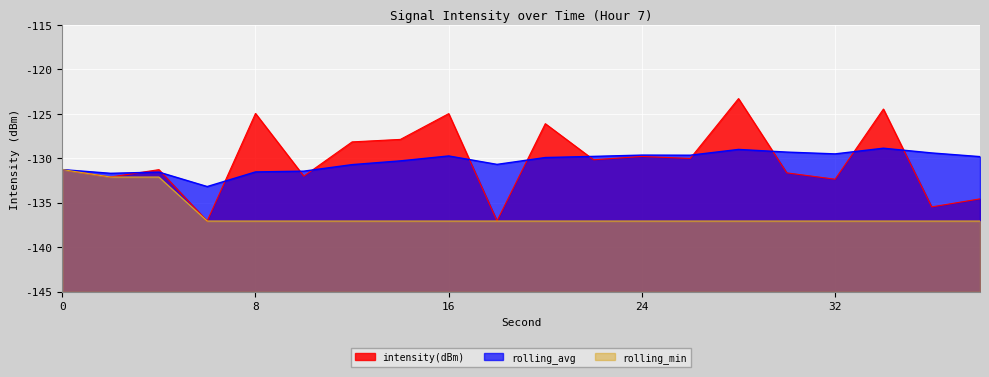

What is the difference between the second highest and minimum values in the rolling_avg series?

4.2